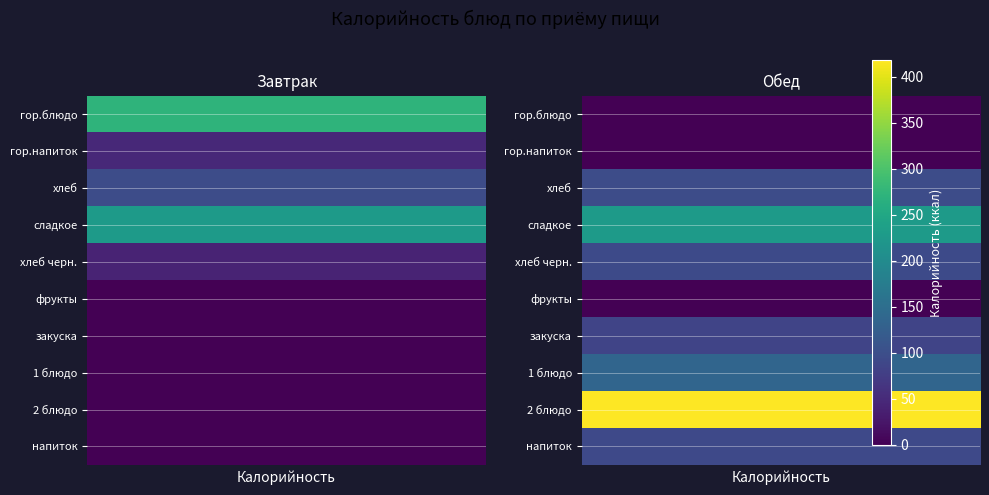

The value of Обед at гор.блюдо is 127.6. True or false?

False